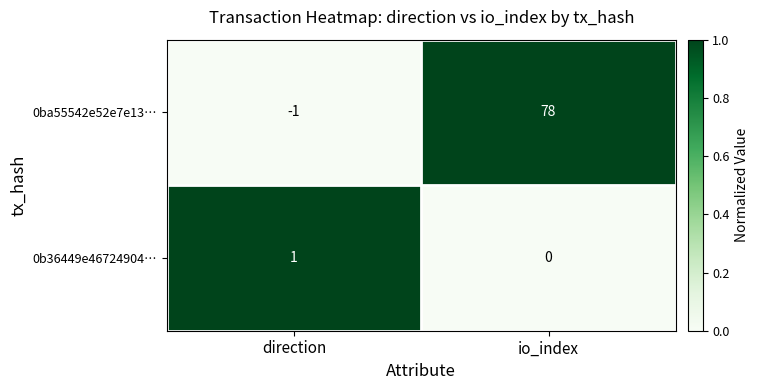

Reading left to right, list all the values displayed in this chart.

0ba55542e52e7e13…: -1	78
0b36449e46724904…: 1	0